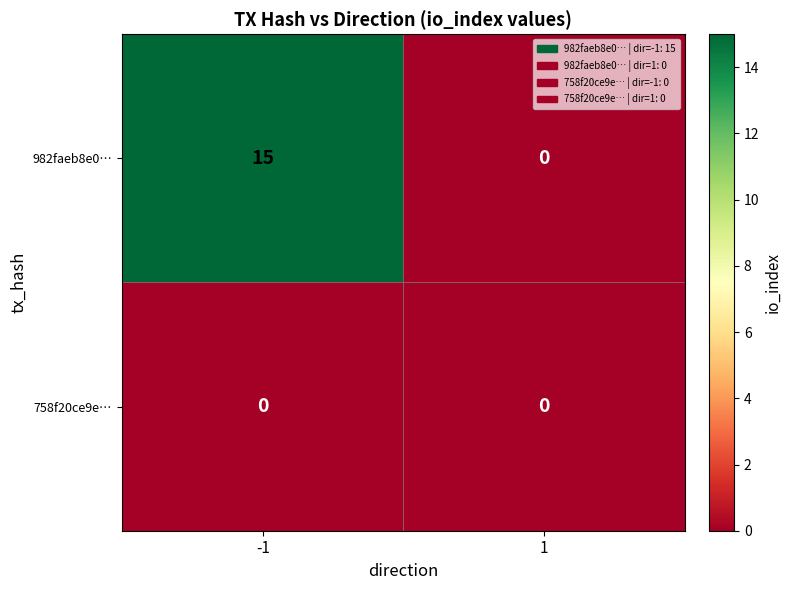

At how many categories does at least one series exceed 2?

1